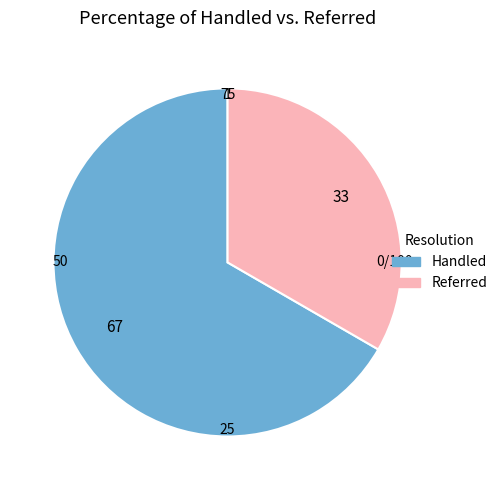

Count the number of slices in the pie.

2